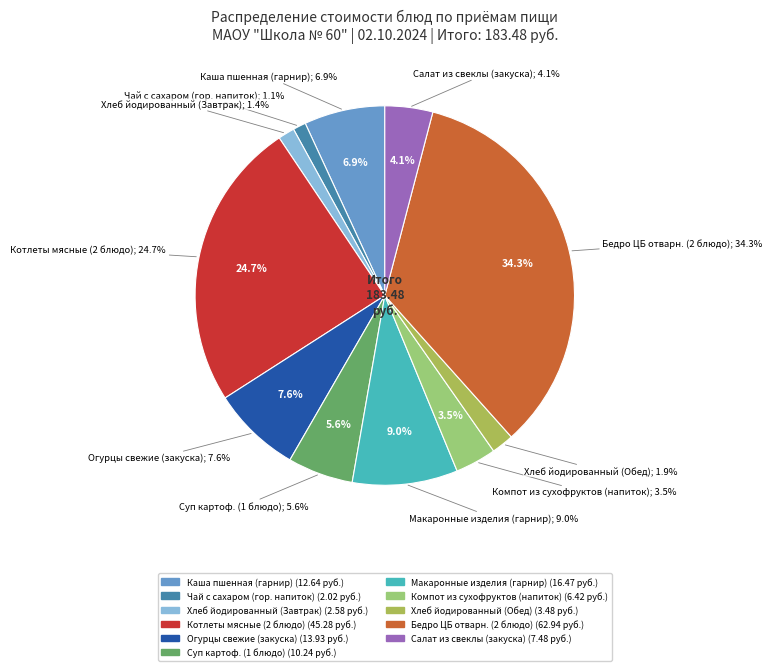

The Завтрак slice represents 29% of the pie. True or false?

False